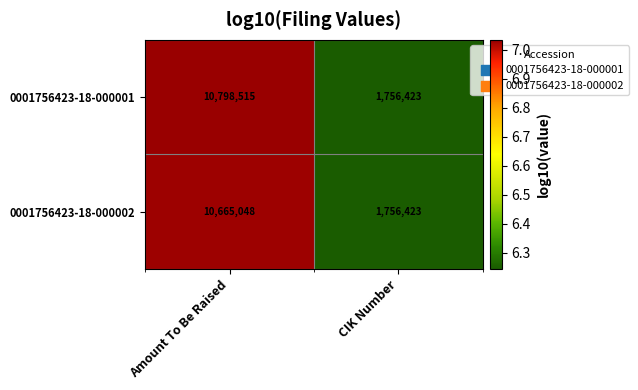

Rank the series by their maximum value, from lowest to highest.

0001756423-18-000002, 0001756423-18-000001